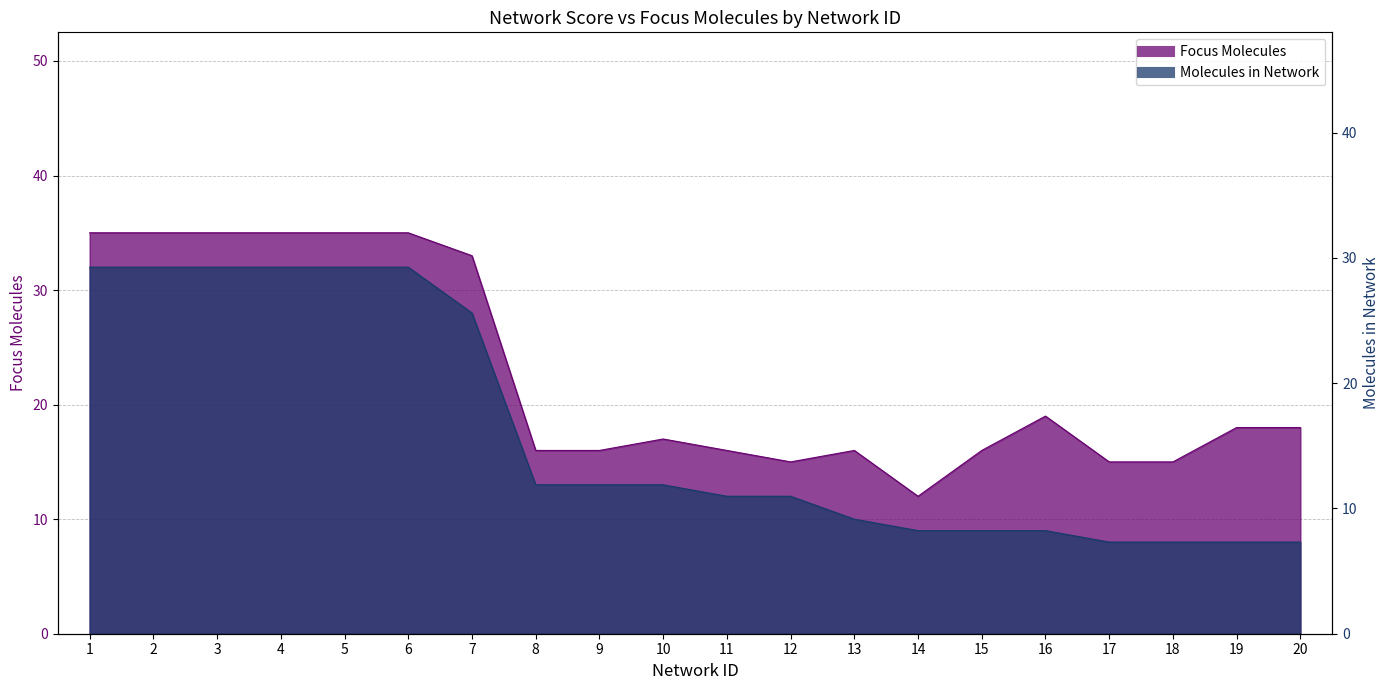

Reading left to right, extract all data points from this chart.

Focus Molecules: 35	35	35	35	35	35	33	16	16	17	16	15	16	12	16	19	15	15	18	18
Molecules in Network: 32	32	32	32	32	32	28	13	13	13	12	12	10	9	9	9	8	8	8	8